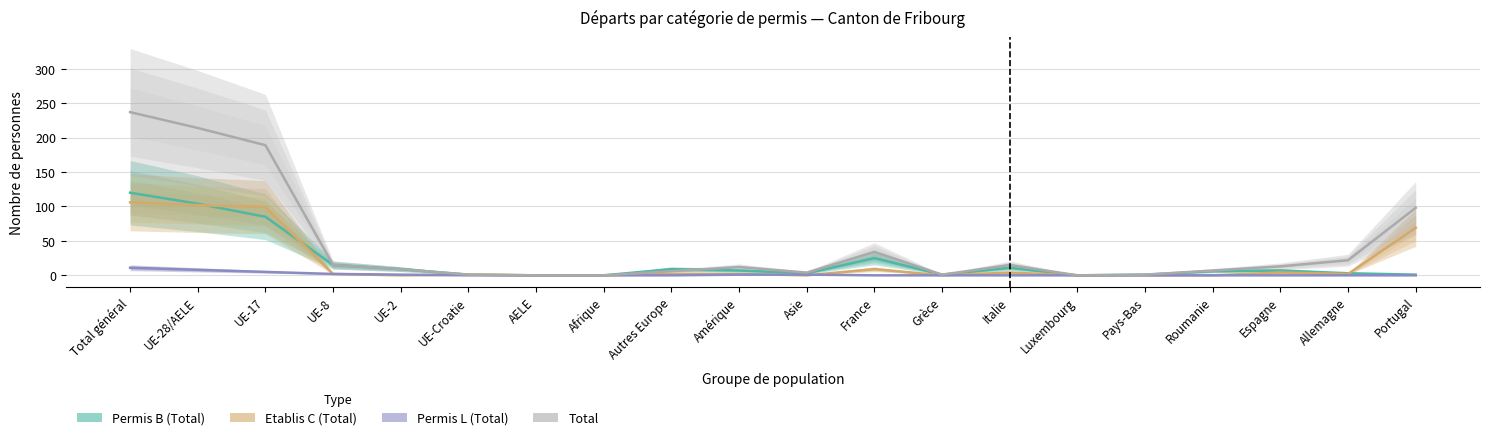

Which category has the highest value in the Permis B (Total) series?

Total général